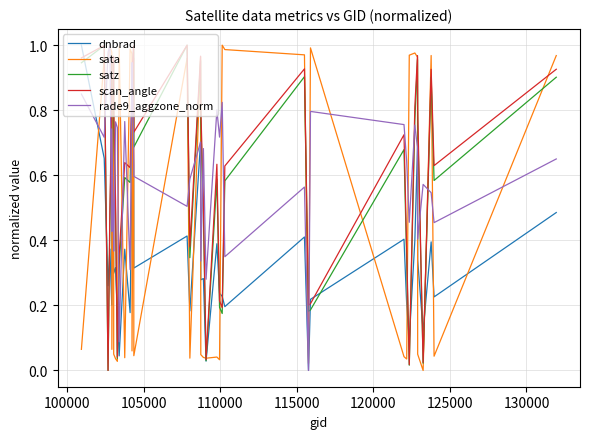

Does the chart display data point markers on the line(s)?

No